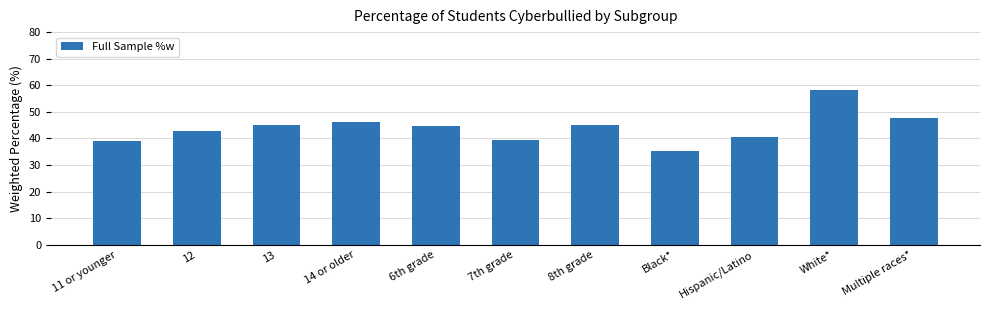

True or false: the data shows 8.7 at Black*.

False